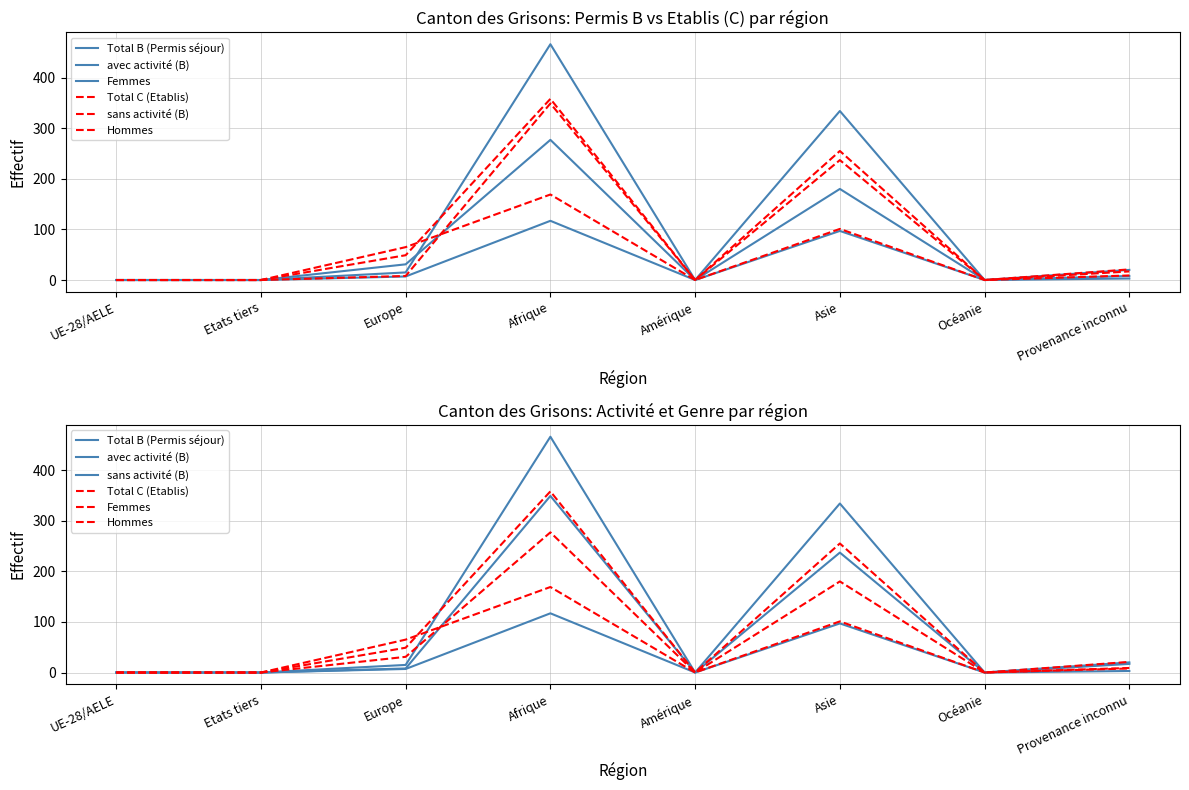

Does the chart display data point markers on the line(s)?

No